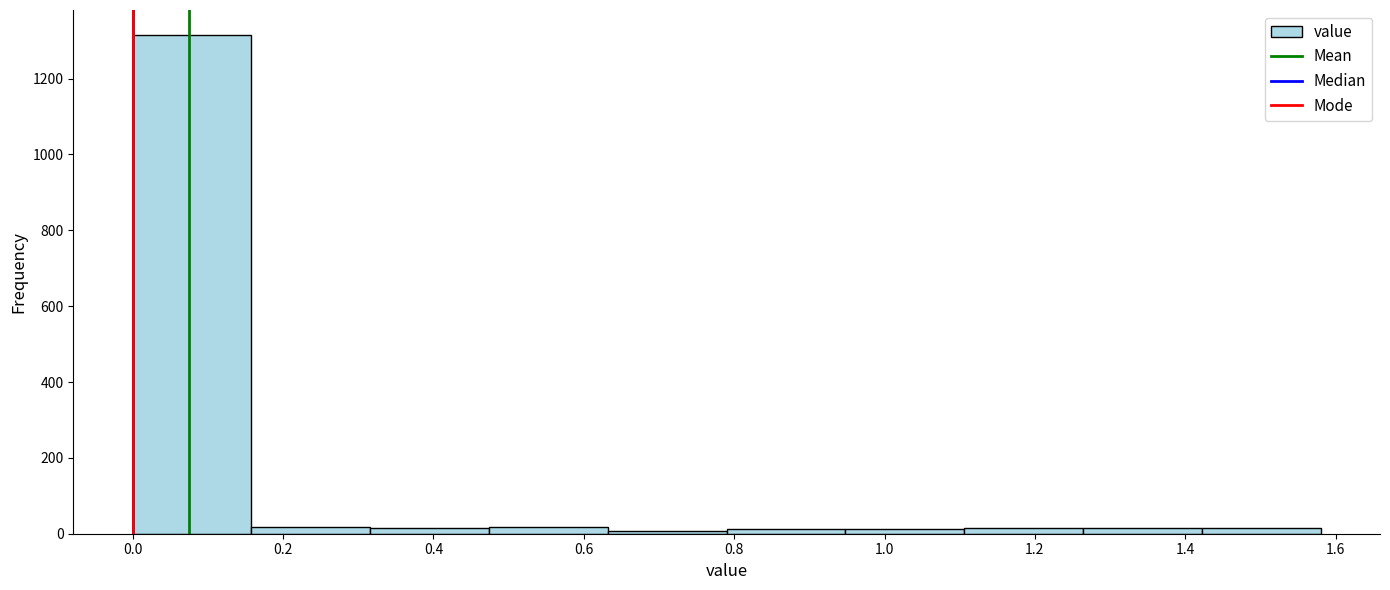

Over which range of the x-axis is the bar tallest?

0.000 to 0.158